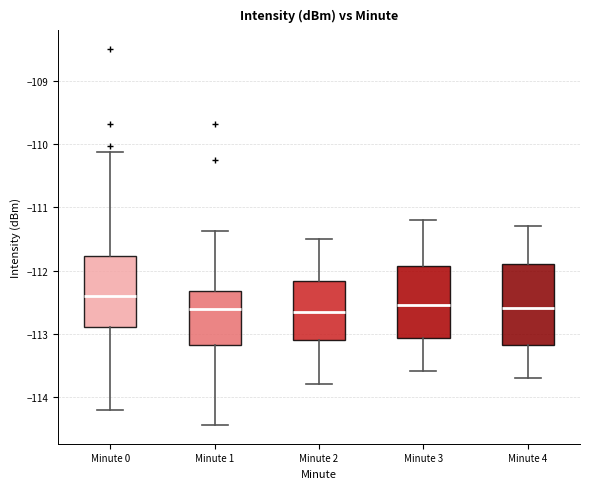

Reading left to right, transcribe this box plot: for each box, give where its median line is, the range the box spans, and where its two whiskers end, as read against the y-axis. The values are not printed on the chart, so give them approximately, as read against the axis.

Minute 0: median -112.4, box -112.9 to -111.8, whiskers -114.2 to -110.1
Minute 1: median -112.6, box -113.2 to -112.3, whiskers -114.4 to -111.4
Minute 2: median -112.6, box -113.1 to -112.2, whiskers -113.8 to -111.5
Minute 3: median -112.5, box -113.1 to -111.9, whiskers -113.6 to -111.2
Minute 4: median -112.6, box -113.2 to -111.9, whiskers -113.7 to -111.3